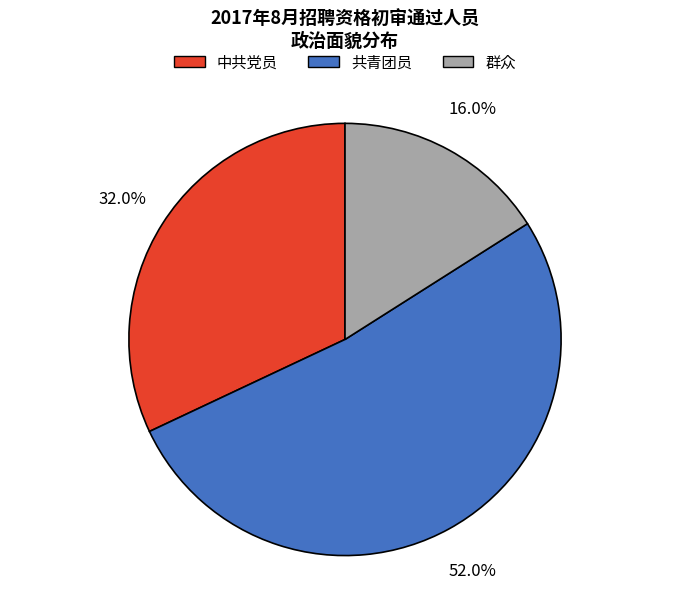

To the nearest percent, what is the difference between the largest and smallest slice percentages?

36%